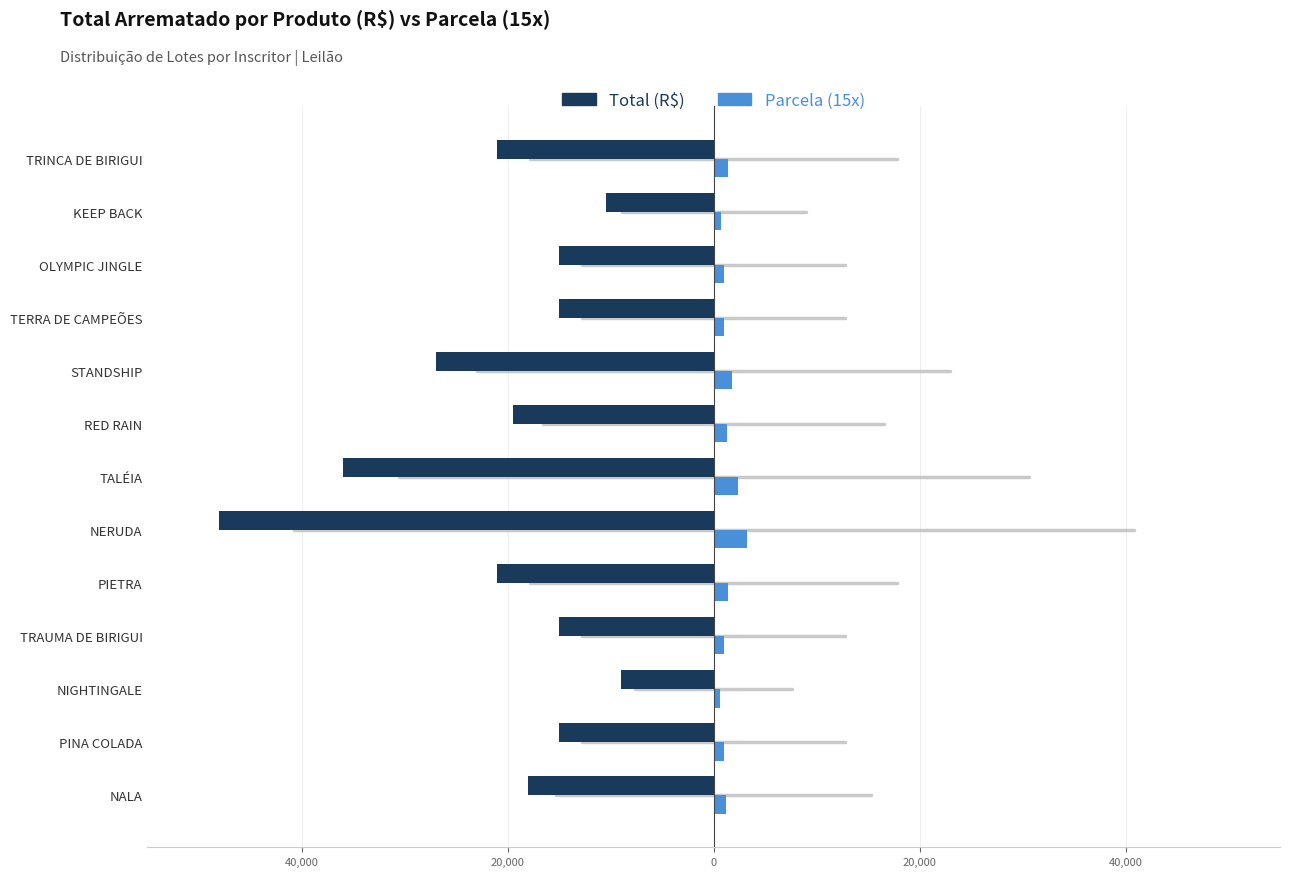

What are all the series names shown in the legend?

Total (R$), Parcela (15x)